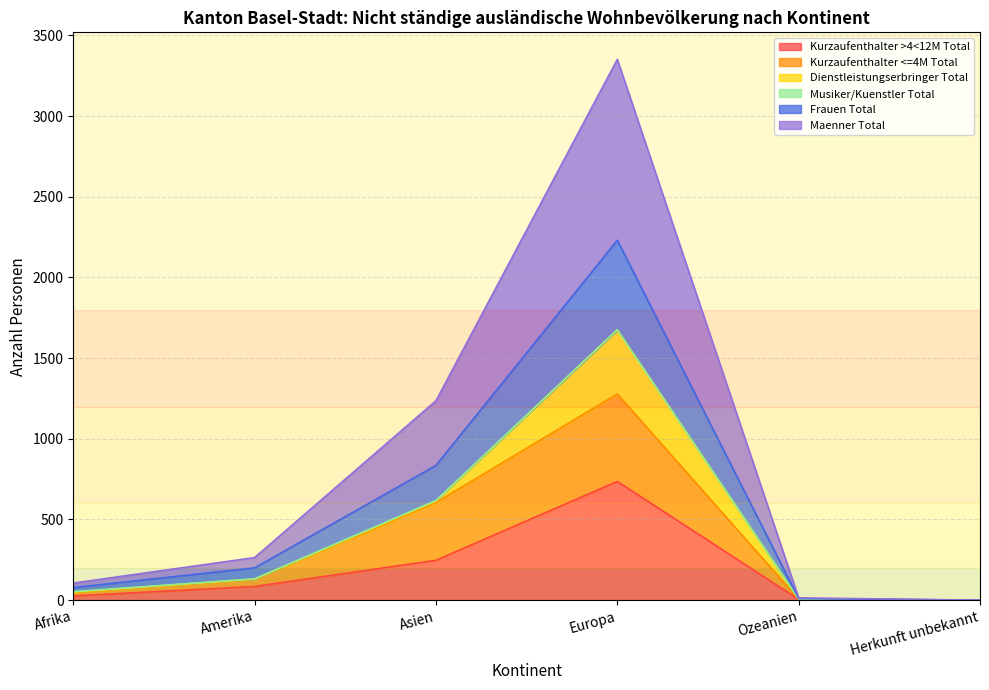

True or false: Maenner Total and Kurzaufenthalter >4<12M Total intersect in this chart.

False